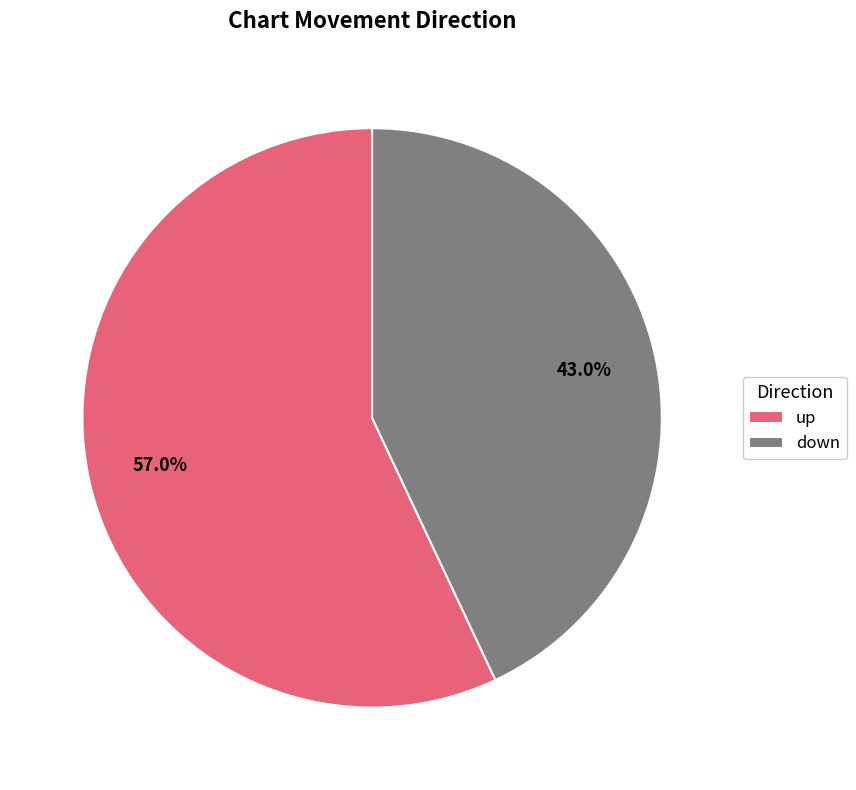

Which slice is the smallest?

down